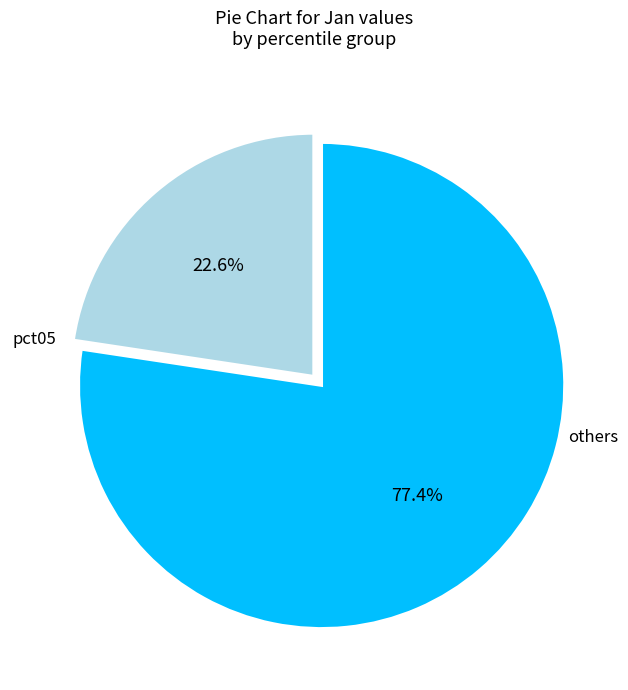

Count the number of slices in the pie.

2